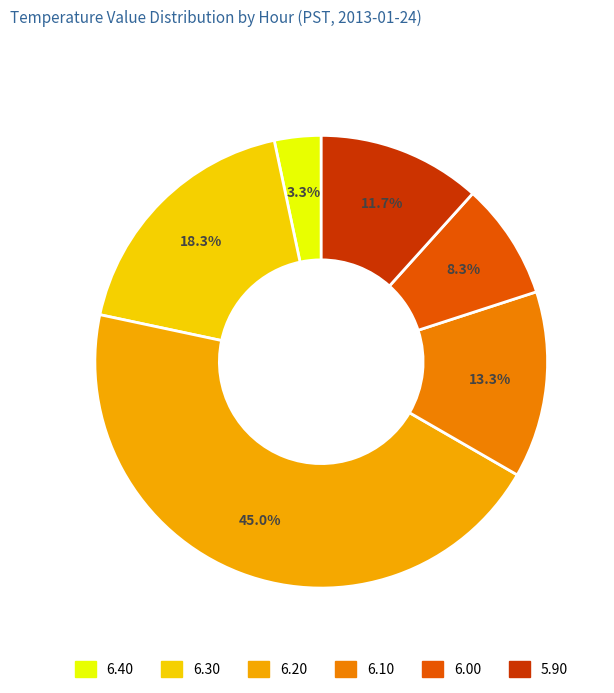

How many segments does this pie chart have?

6